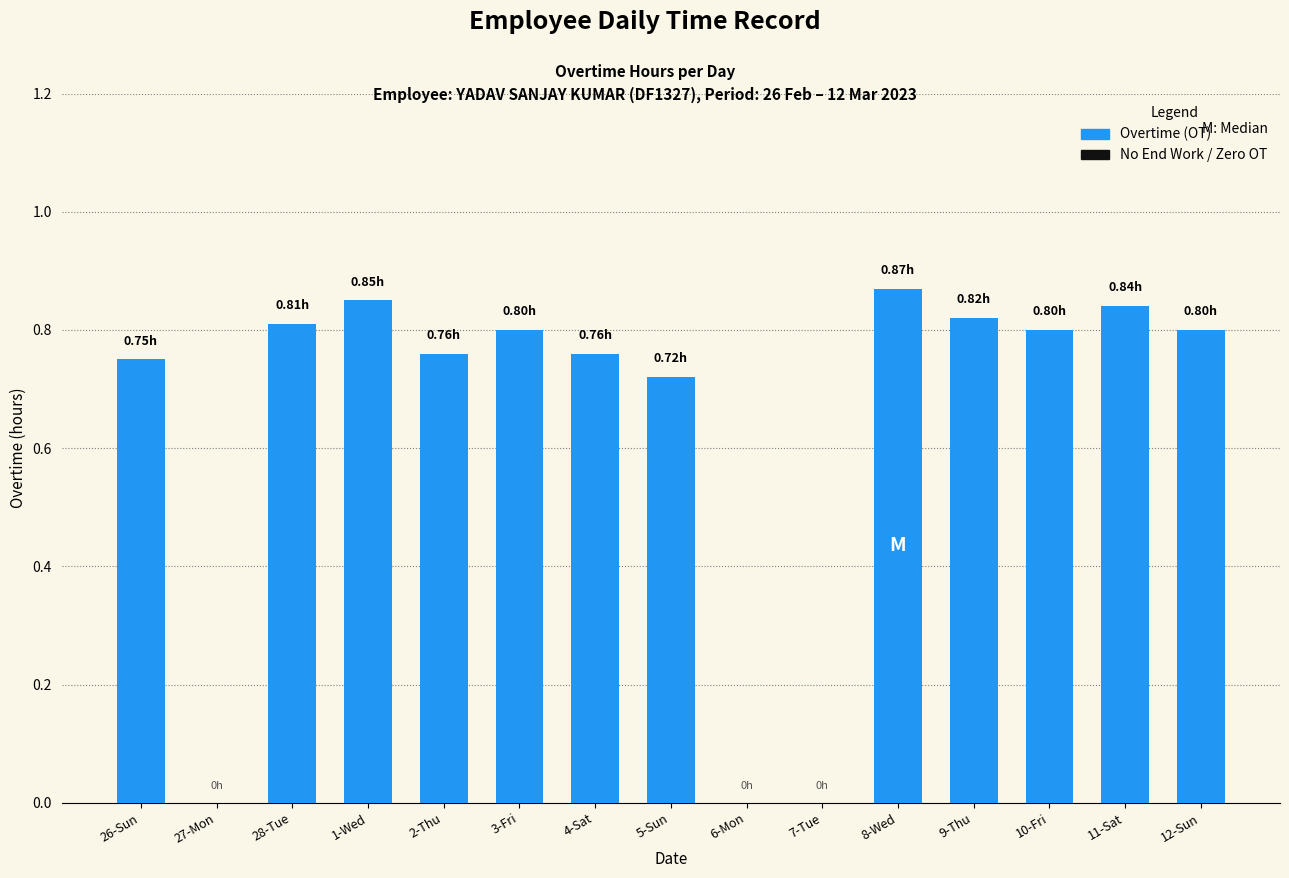

What is the change in value from 7-Tue to 12-Sun?

+0.8